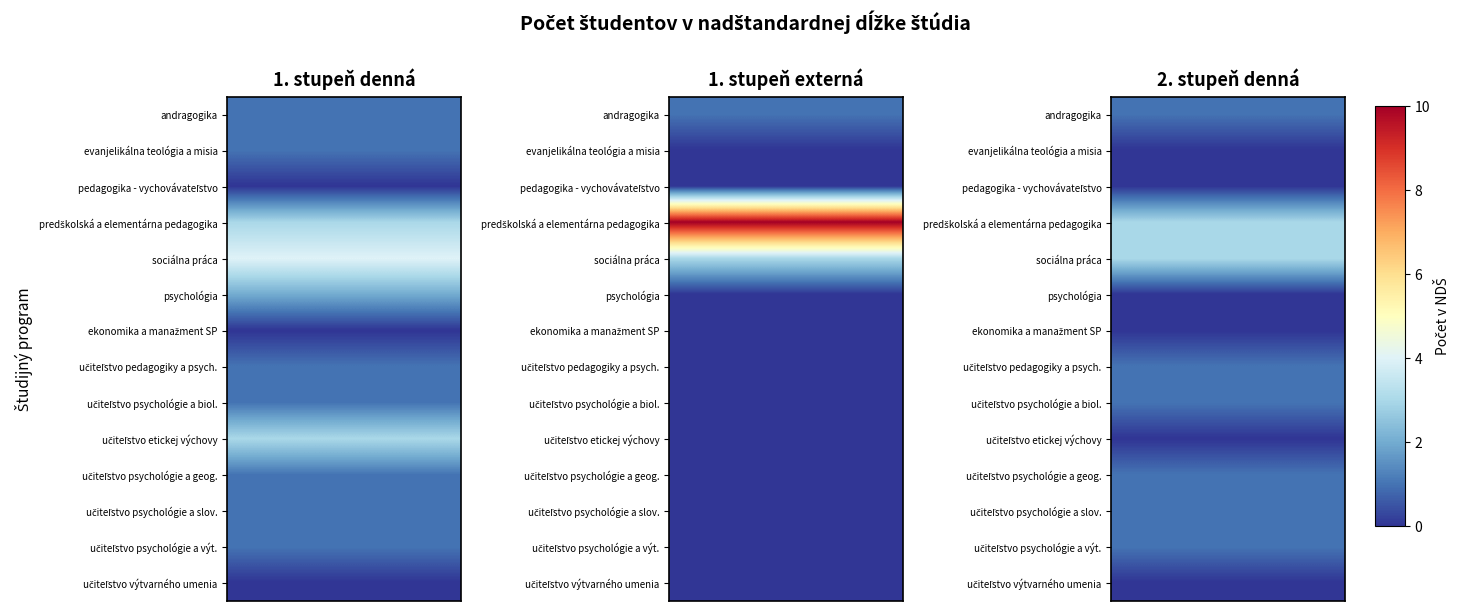

At how many categories does at least one series exceed 4?

1